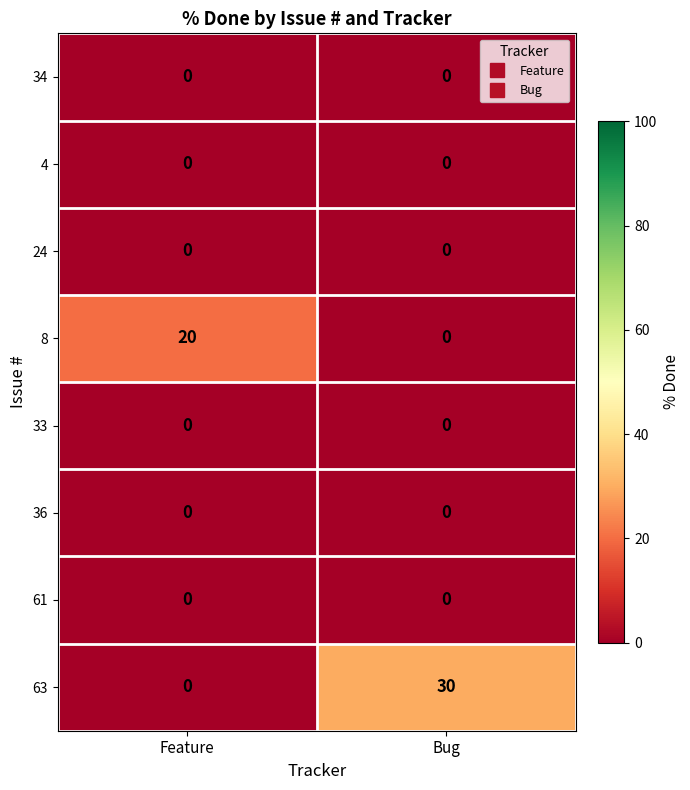

How many distinct data groups are displayed?

8